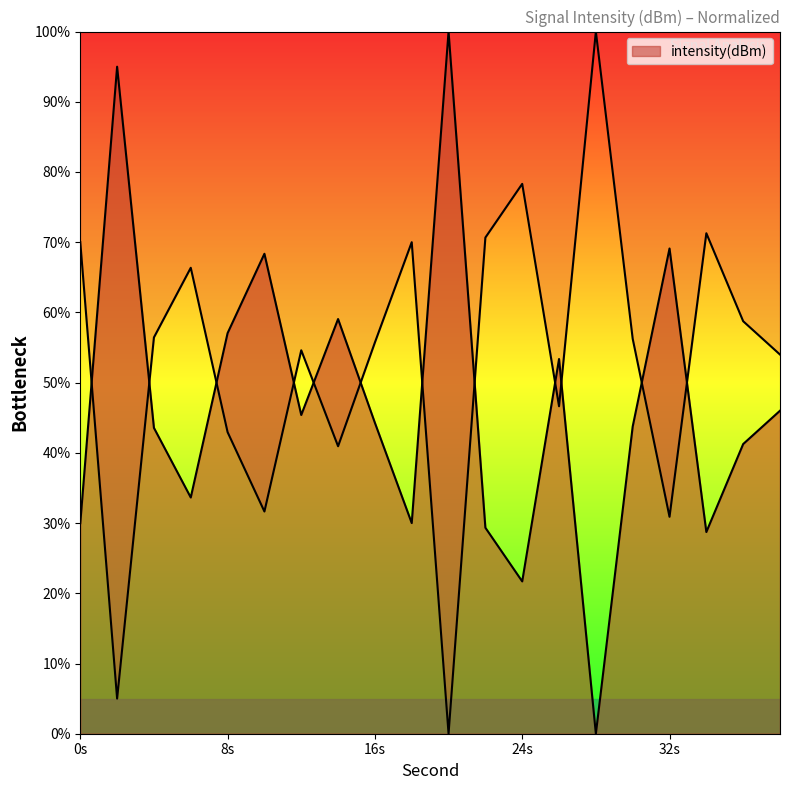

How many distinct data groups are displayed?

1